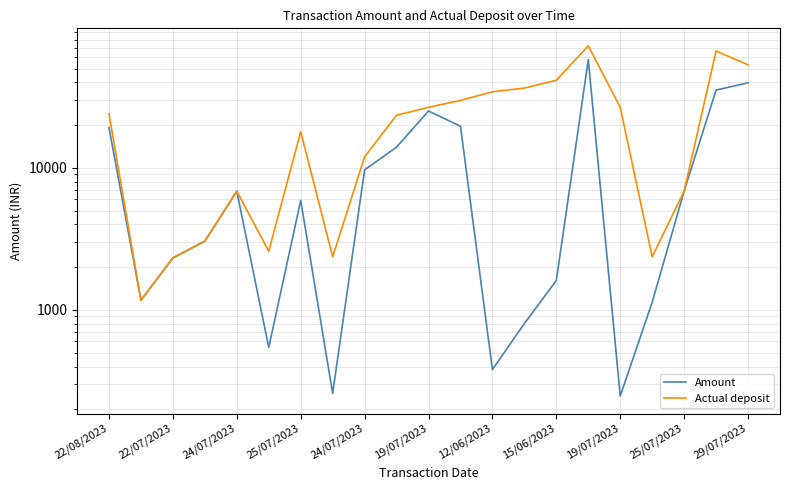

What is the smallest value displayed?

248